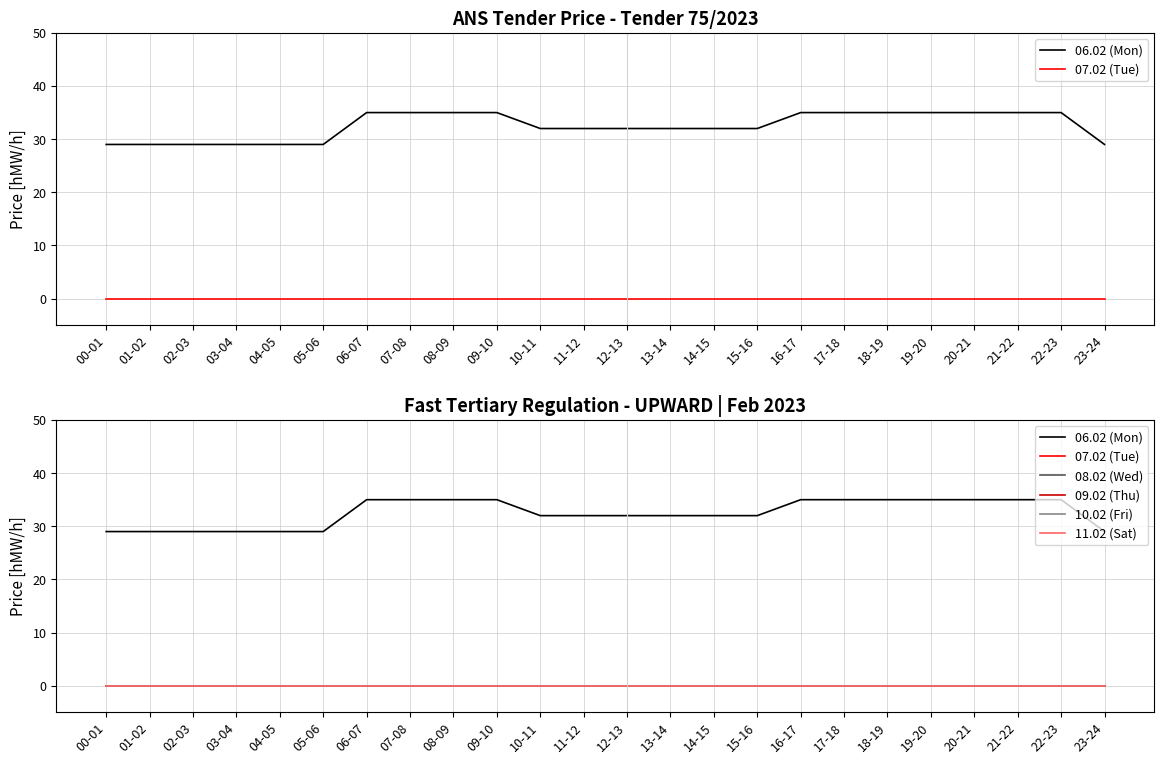

Between 02-03 and 09-10, which series saw the biggest shift?

06.02 (Mon)